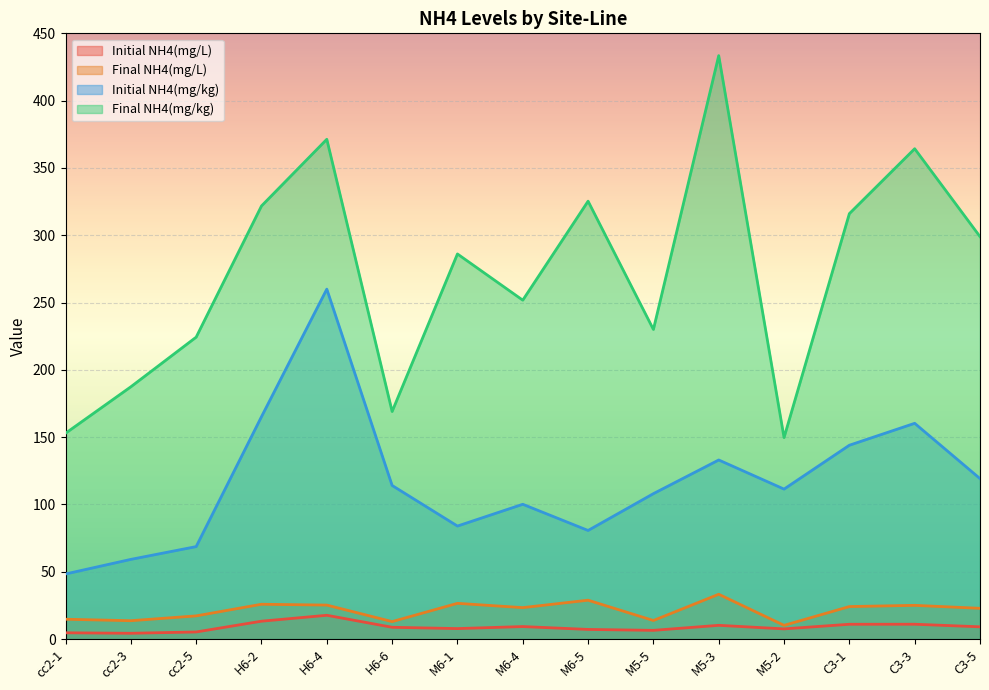

Which series has the largest total across all categories?

Final NH4(mg/kg)